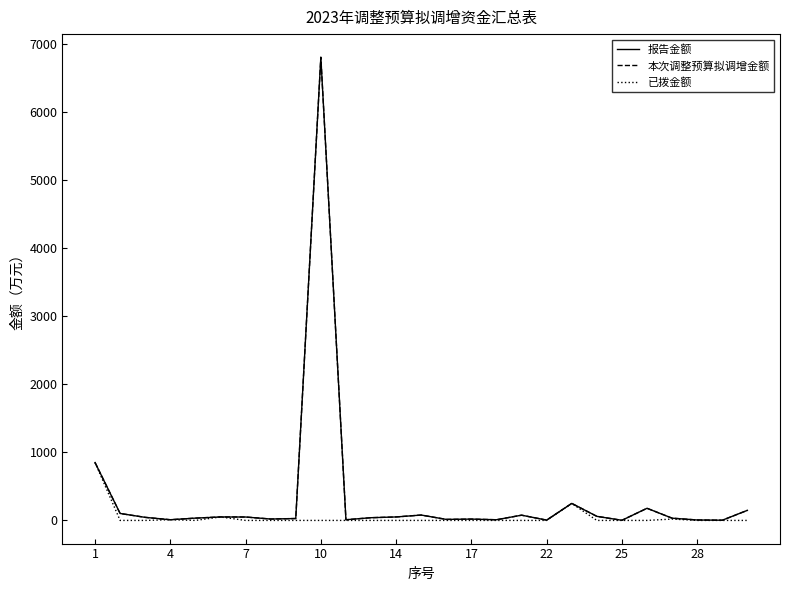

Does the chart display data point markers on the line(s)?

No